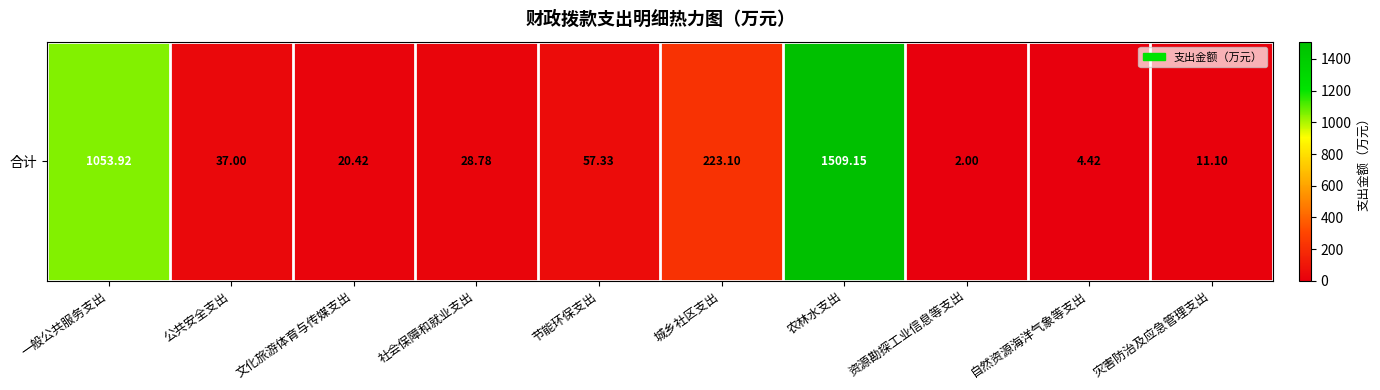

What is the smallest value displayed?

2.0